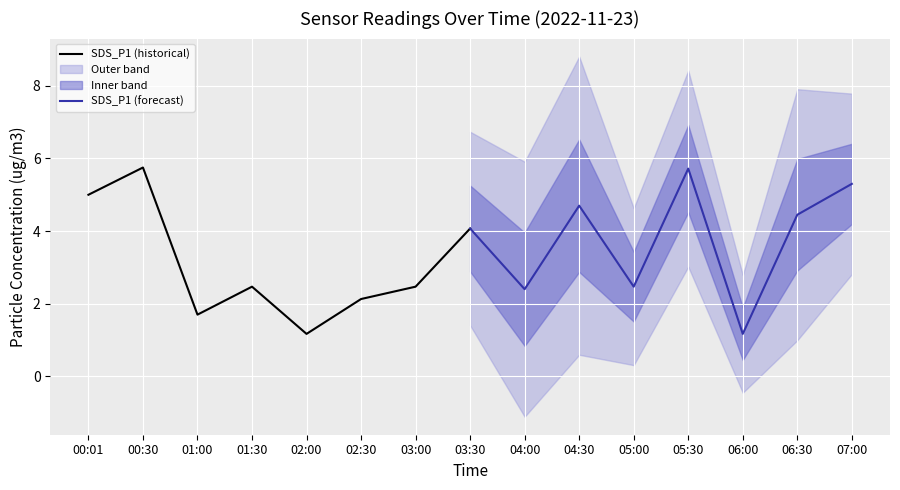

The value of SDS_P1 (historical) at 00:01 is 5.0. True or false?

True